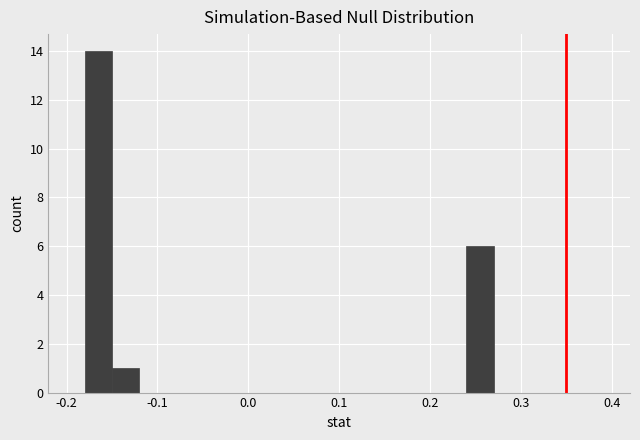

Around what value on the x-axis is the tallest bar? Give the approximate position of its centre, as read against the axis.

-0.16